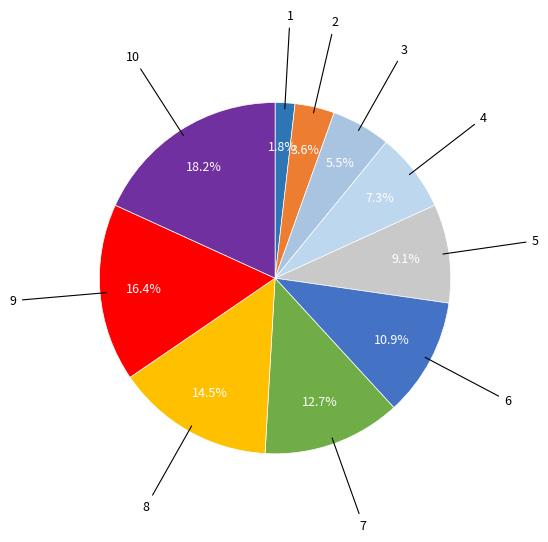

How many segments does this pie chart have?

10